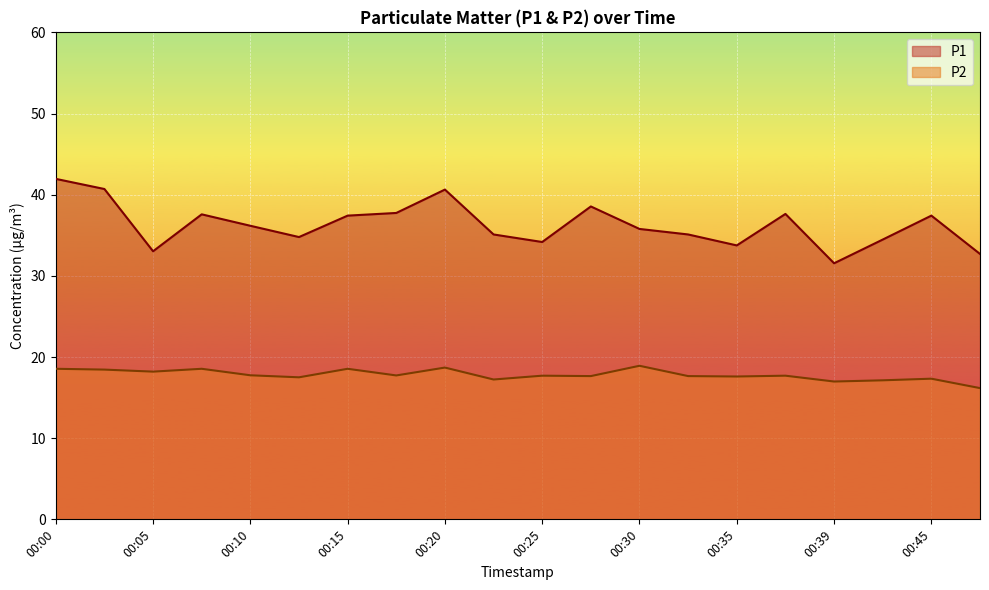

Which series has the largest range (max minus min)?

P1